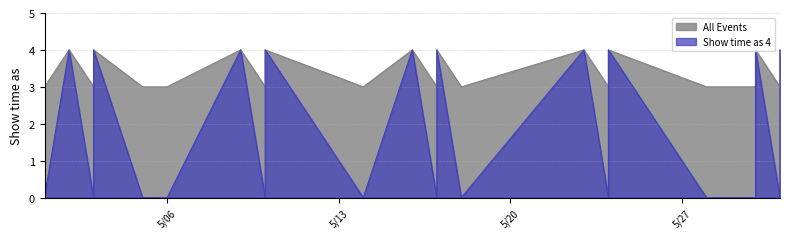

Does the chart display data point markers on the line(s)?

No